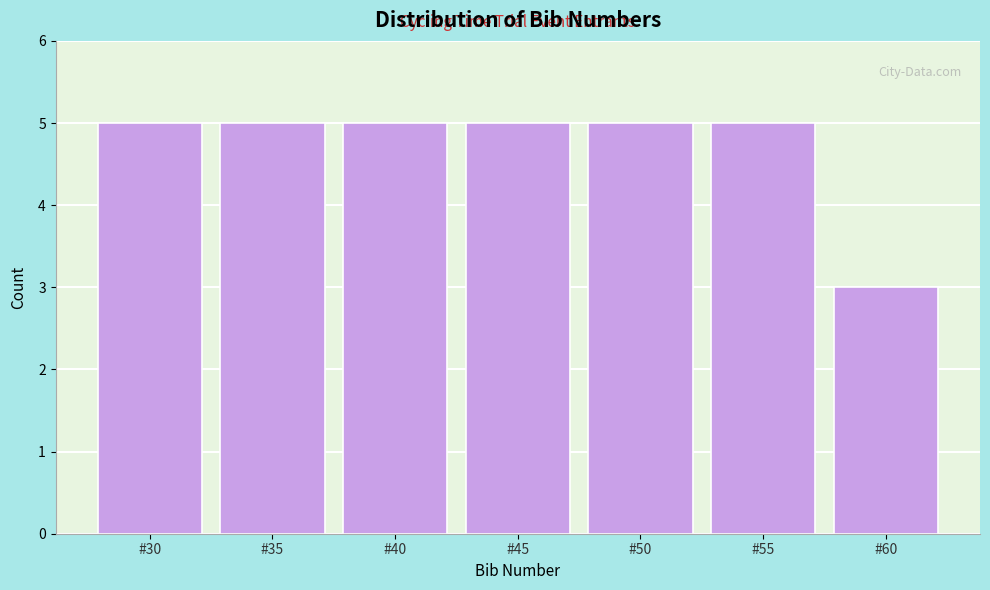

Reading left to right, list all the values displayed in this chart.

#30=5	#35=5	#40=5	#45=5	#50=5	#55=5	#60=3